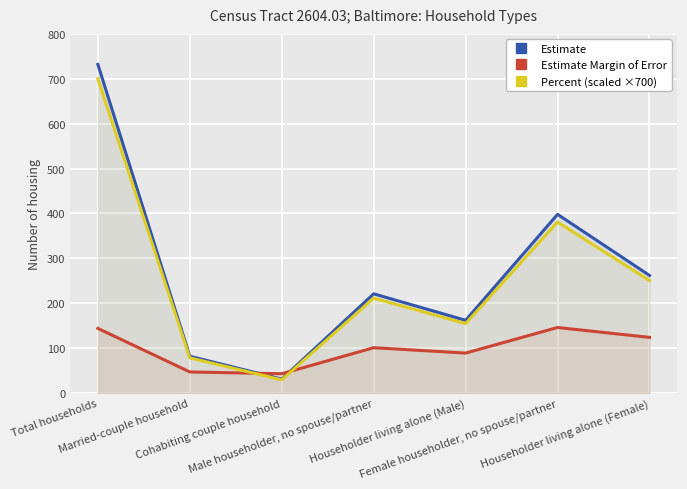

What is the sum of the Estimate Margin of Error values at Householder living alone (Female) and Total households?

268.0